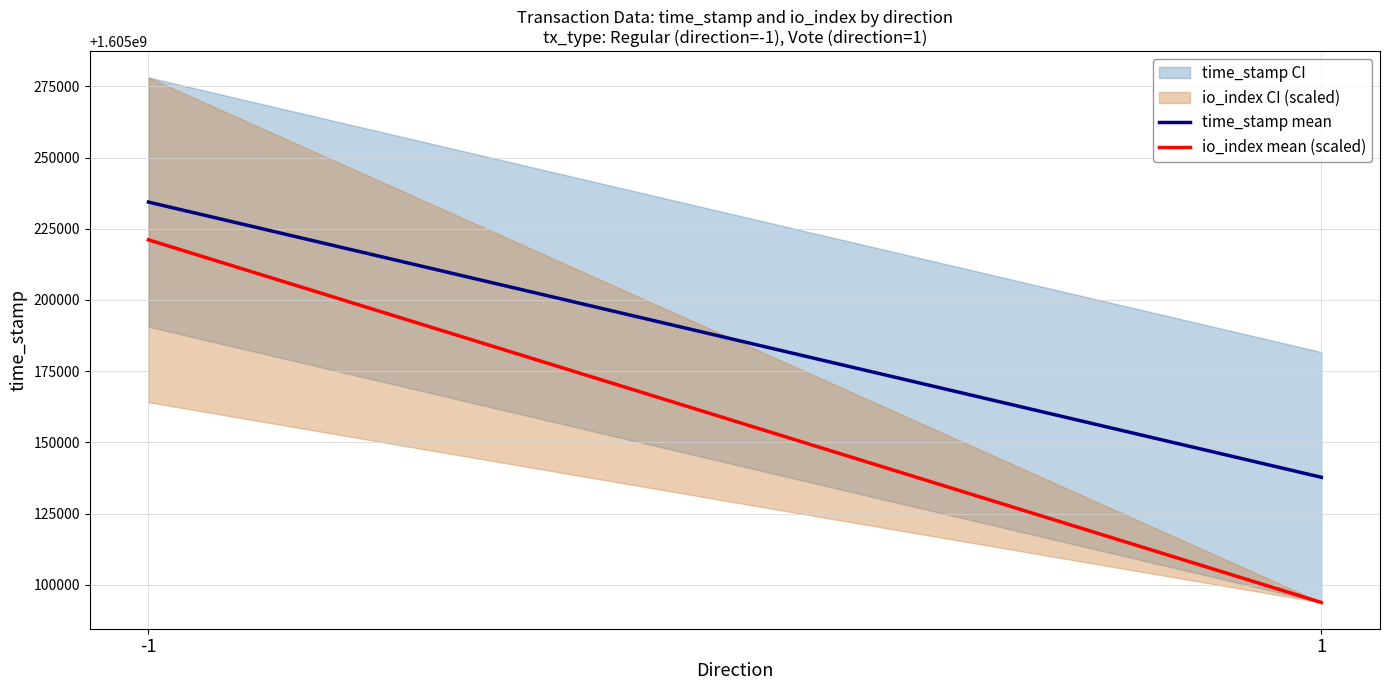

What is the sum of all time_stamp mean values?

3210372149.5